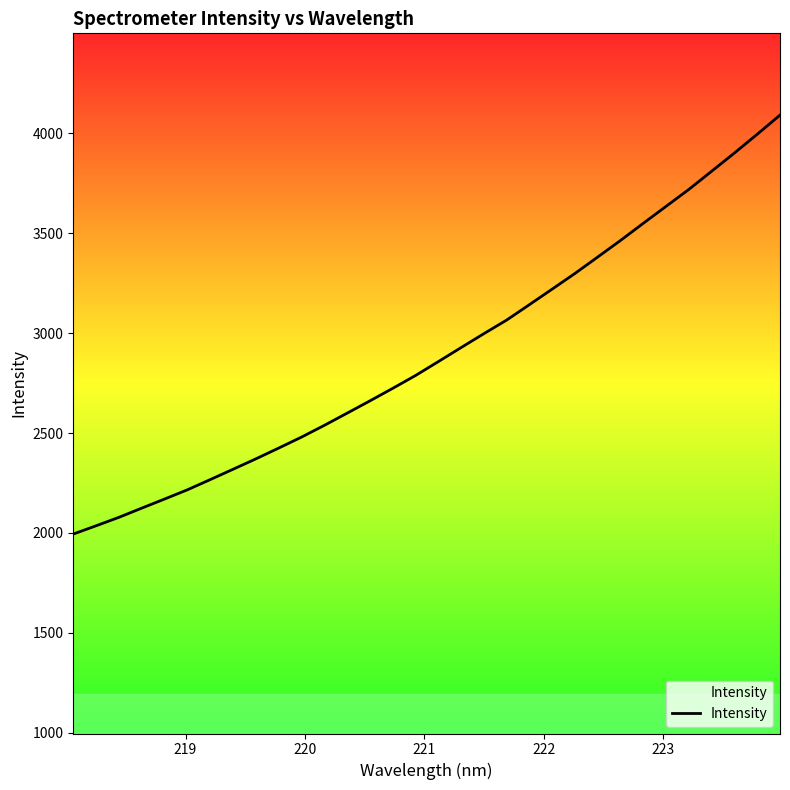

What is the difference between the maximum and minimum values?

2095.1